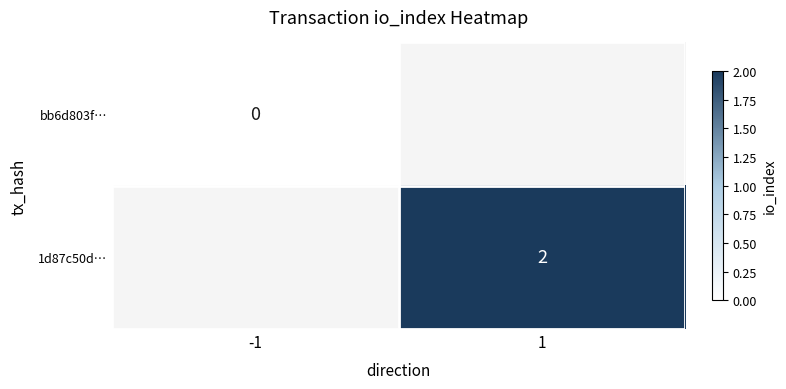

Rank the series by their average value, from lowest to highest.

bb6d803f…, 1d87c50d…